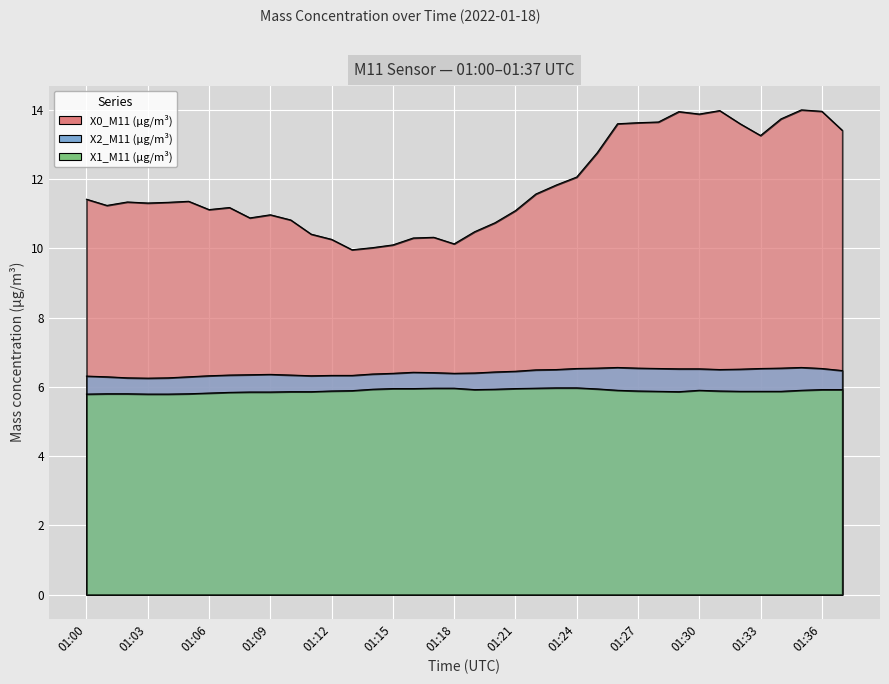

Reading left to right, transcribe all the data shown in this chart.

X0_M11 (μg/m³): 01:00=11.4	01:01=11.2	01:02=11.3	01:03=11.3	01:04=11.3	01:05=11.4	01:06=11.1	01:07=11.2	01:08=10.9	01:09=11.0	01:10=10.8	01:11=10.4	01:12=10.3	01:13=10.0	01:14=10.0	01:15=10.1	01:16=10.3	01:17=10.3	01:18=10.1	01:19=10.5	01:20=10.7	01:21=11.1	01:22=11.6	01:23=11.8	01:24=12.1	01:25=12.8	01:26=13.6	01:27=13.6	01:28=13.7	01:29=13.9	01:30=13.9	01:31=14.0	01:32=13.6	01:33=13.3	01:34=13.7	01:35=14.0	01:36=14.0	01:37=13.4
X2_M11 (μg/m³): 01:00=6.3	01:01=6.3	01:02=6.3	01:03=6.2	01:04=6.3	01:05=6.3	01:06=6.3	01:07=6.3	01:08=6.3	01:09=6.4	01:10=6.3	01:11=6.3	01:12=6.3	01:13=6.3	01:14=6.4	01:15=6.4	01:16=6.4	01:17=6.4	01:18=6.4	01:19=6.4	01:20=6.4	01:21=6.5	01:22=6.5	01:23=6.5	01:24=6.5	01:25=6.5	01:26=6.6	01:27=6.5	01:28=6.5	01:29=6.5	01:30=6.5	01:31=6.5	01:32=6.5	01:33=6.5	01:34=6.5	01:35=6.6	01:36=6.5	01:37=6.5
X1_M11 (μg/m³): 01:00=5.8	01:01=5.8	01:02=5.8	01:03=5.8	01:04=5.8	01:05=5.8	01:06=5.8	01:07=5.8	01:08=5.8	01:09=5.8	01:10=5.9	01:11=5.9	01:12=5.9	01:13=5.9	01:14=5.9	01:15=6.0	01:16=6.0	01:17=6.0	01:18=6.0	01:19=5.9	01:20=5.9	01:21=6.0	01:22=6.0	01:23=6.0	01:24=6.0	01:25=5.9	01:26=5.9	01:27=5.9	01:28=5.9	01:29=5.9	01:30=5.9	01:31=5.9	01:32=5.9	01:33=5.9	01:34=5.9	01:35=5.9	01:36=5.9	01:37=5.9